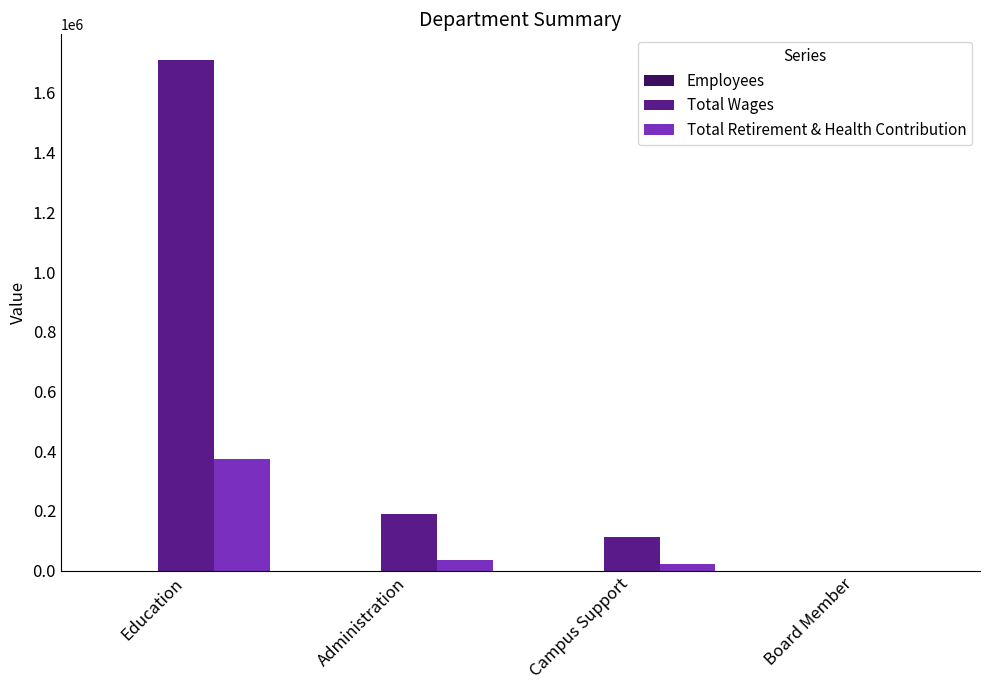

Are the bars horizontal?

No